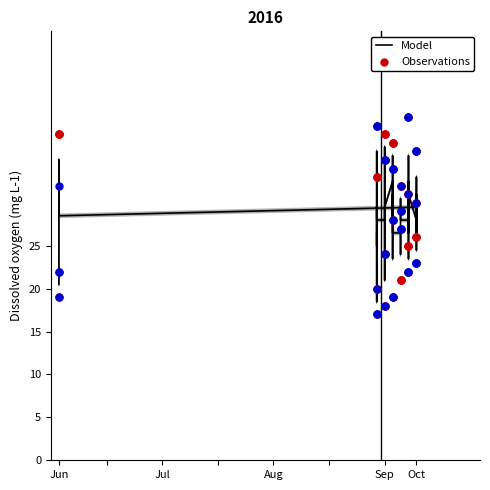

Which series has the largest total across all categories?

Observations